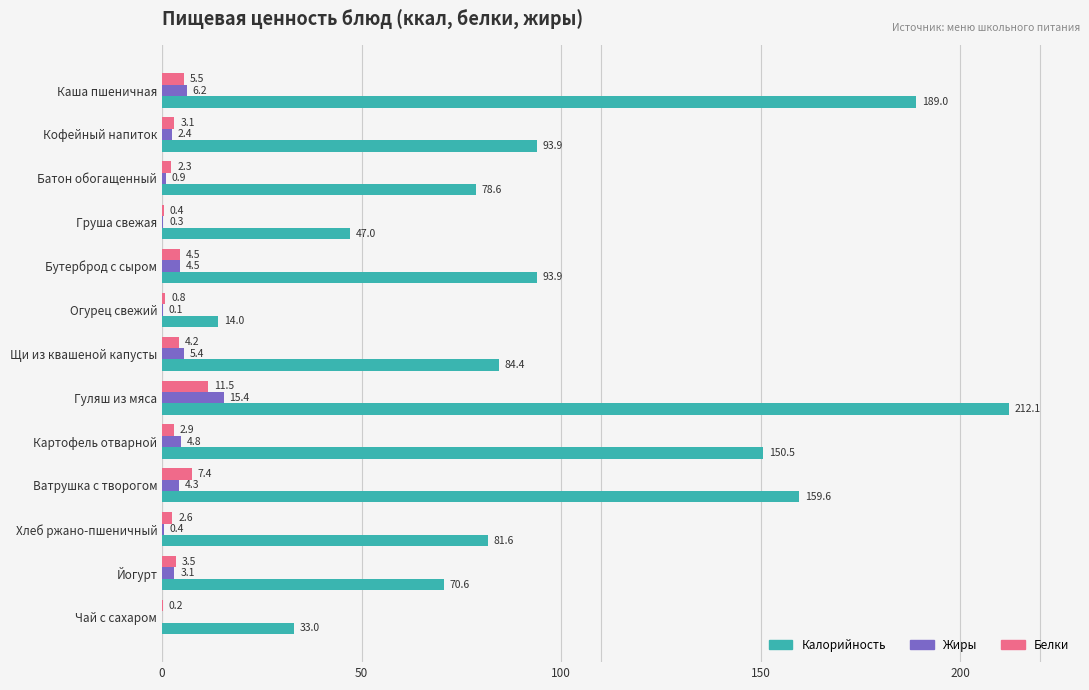

The Жиры series shows 4.3 at Ватрушка с творогом. True or false?

True